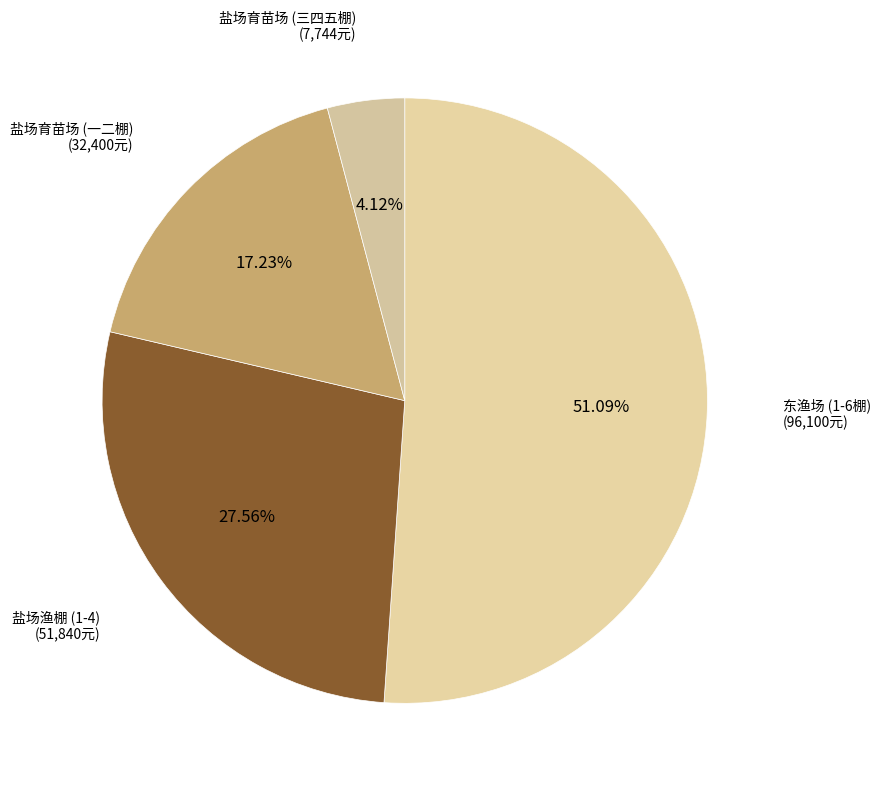

How many slices are in this pie chart?

4